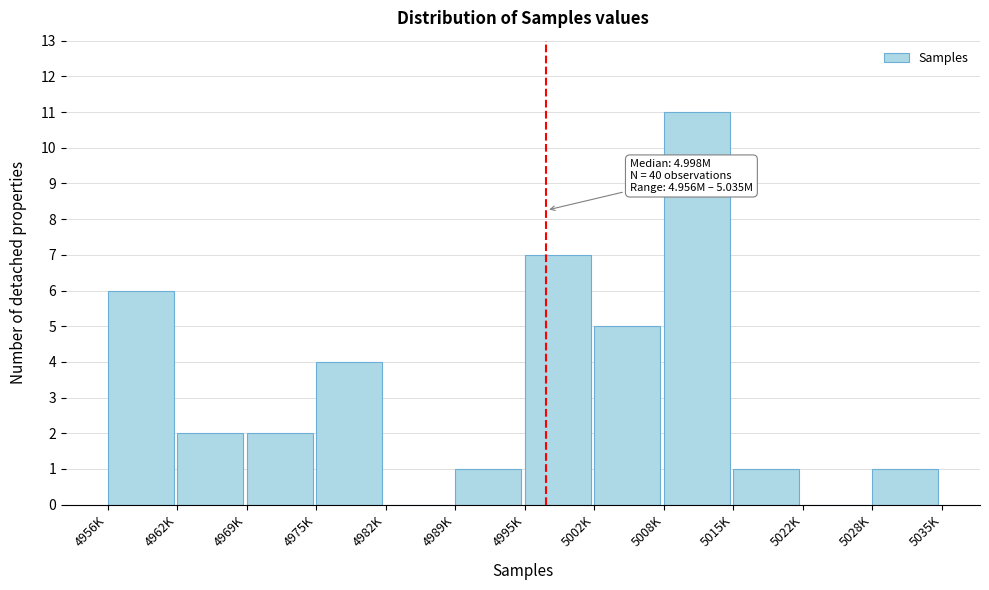

Reading left to right, extract all data points from this chart.

4956K=6	4962K=2	4969K=2	4975K=4	4982K=0	4989K=1	4995K=7	5002K=5	5008K=11	5015K=1	5022K=0	5028K=1